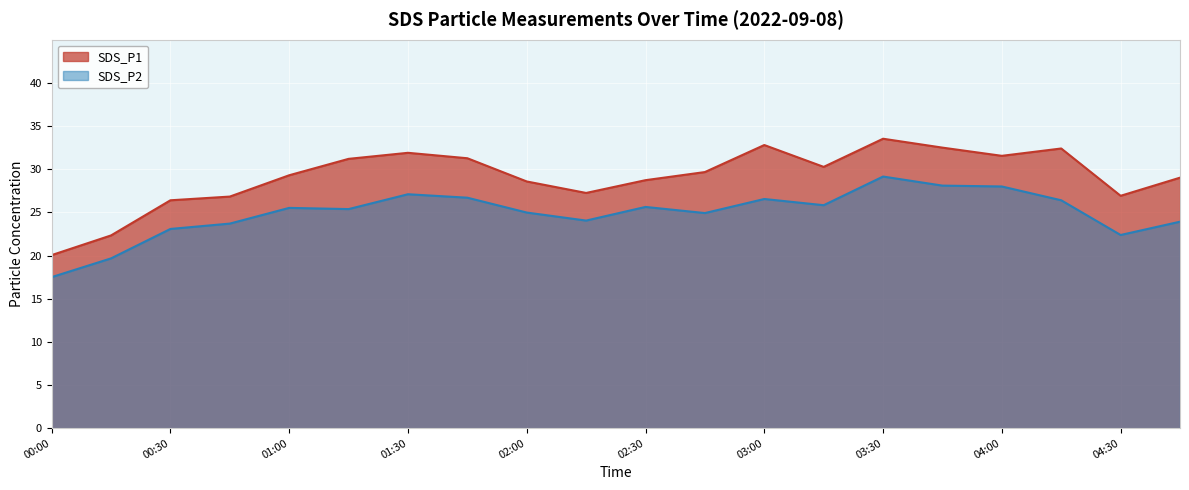

Where does the SDS_P1 series first go above 29?

01:00